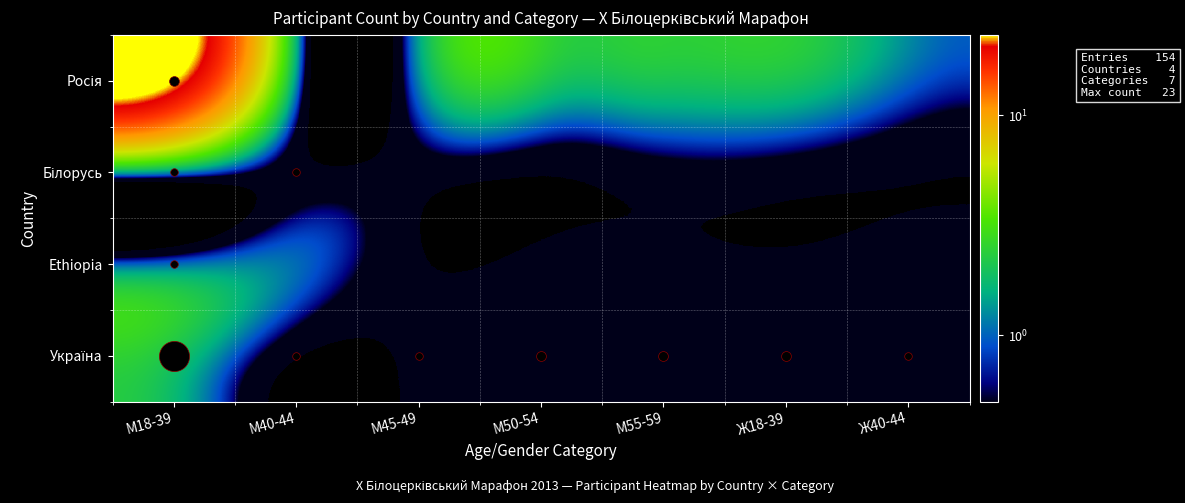

What is the maximum value shown in the chart?

23.1